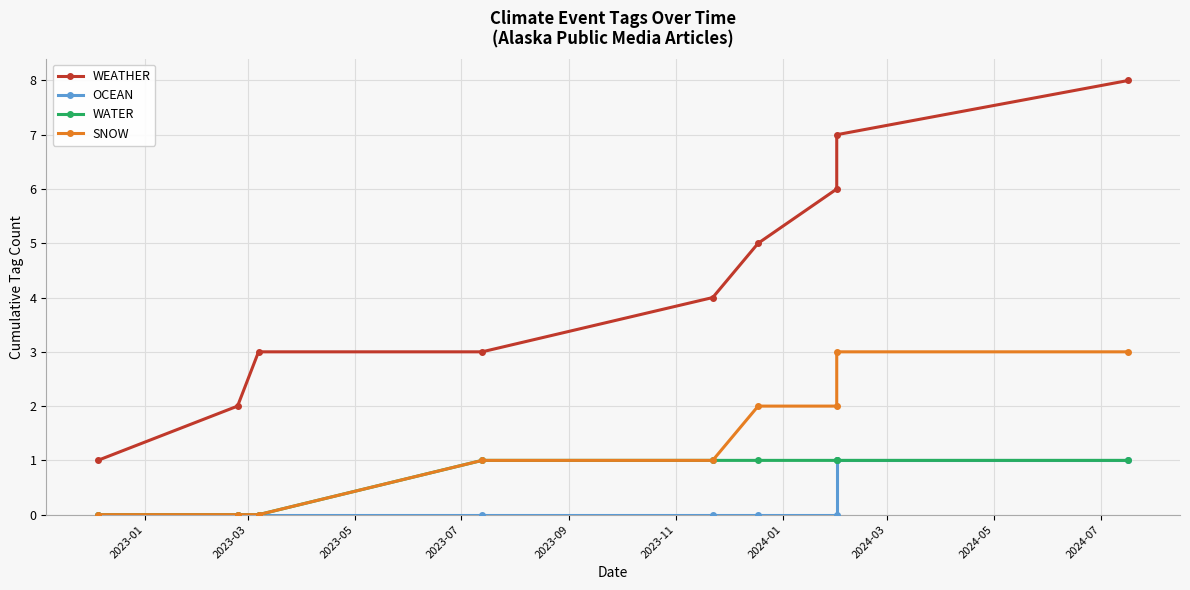

How many values in the WATER series are below 1?

3